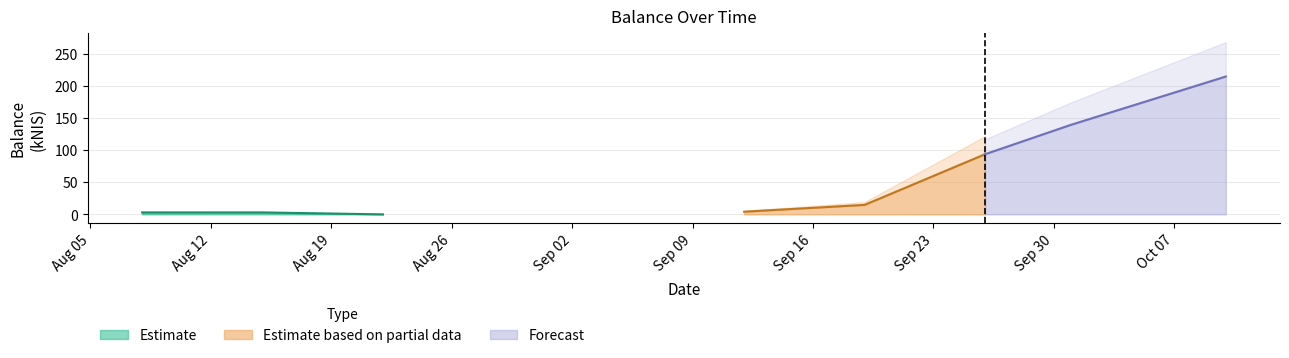

Which category has the highest value across all series?

2024-10-10